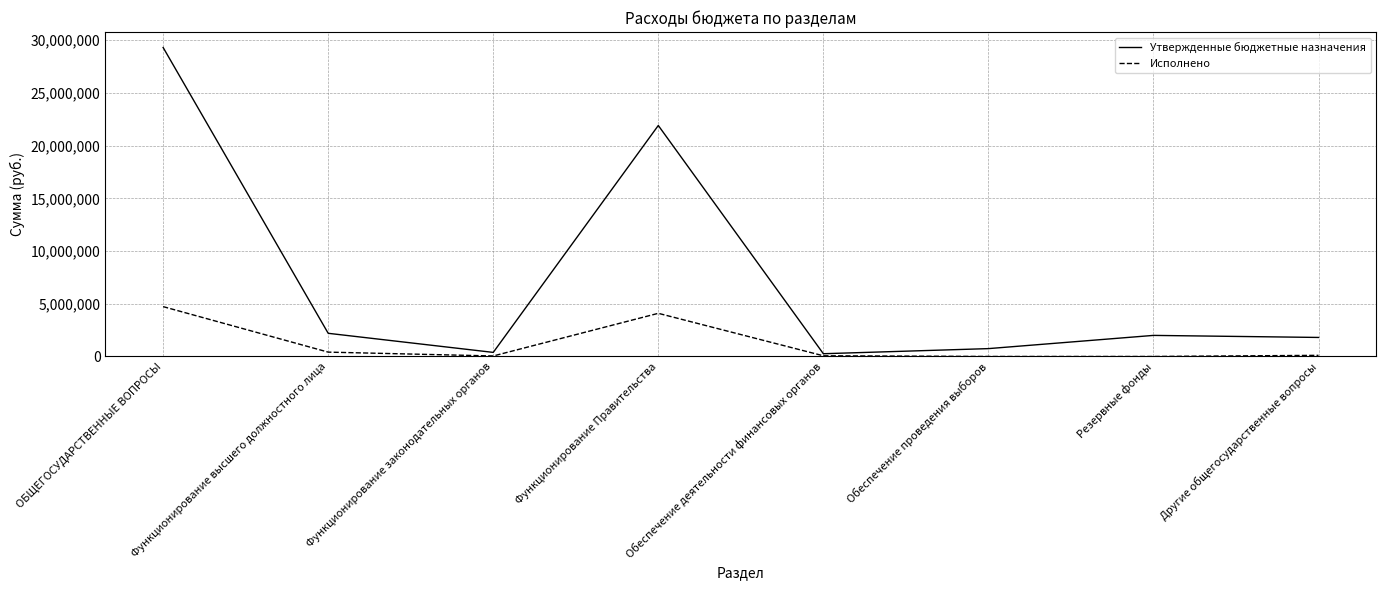

What is the difference between the maximum and second lowest values in the Утвержденные бюджетные назначения series?

28927098.6